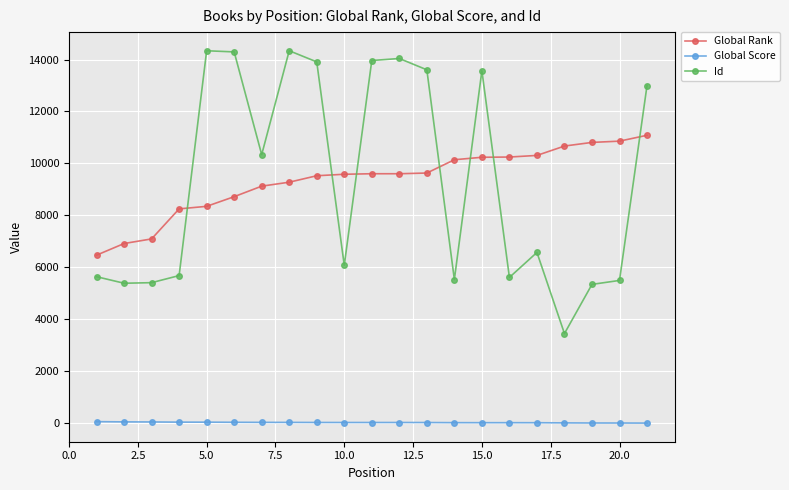

Does the chart have visible grid lines?

Yes